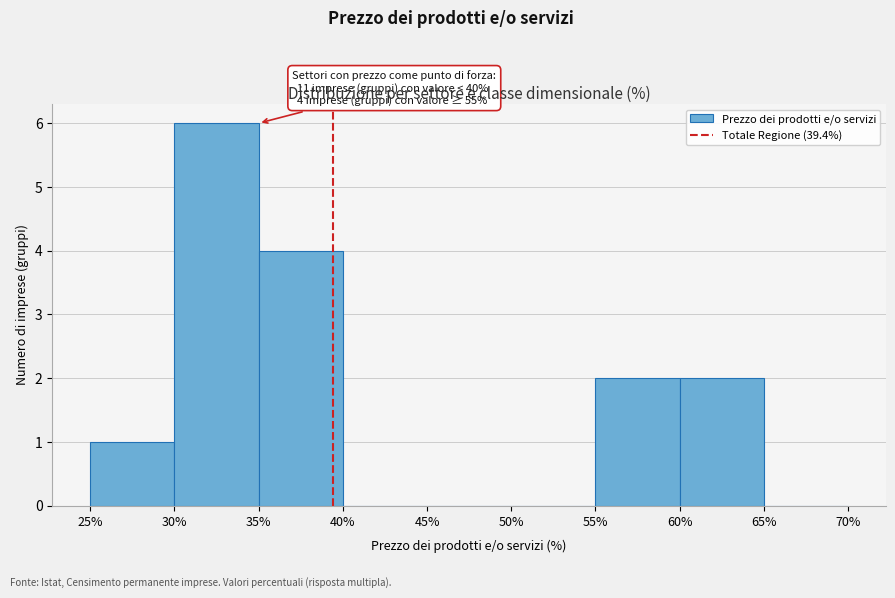

Over which range of the x-axis is the bar tallest?

30% to 35%